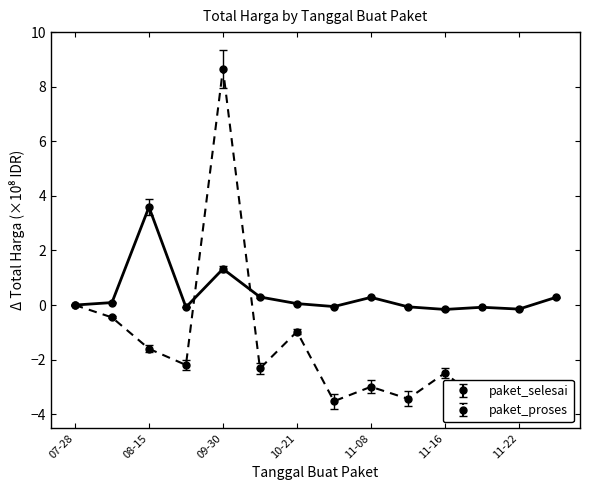

Count the number of data series in this chart.

2